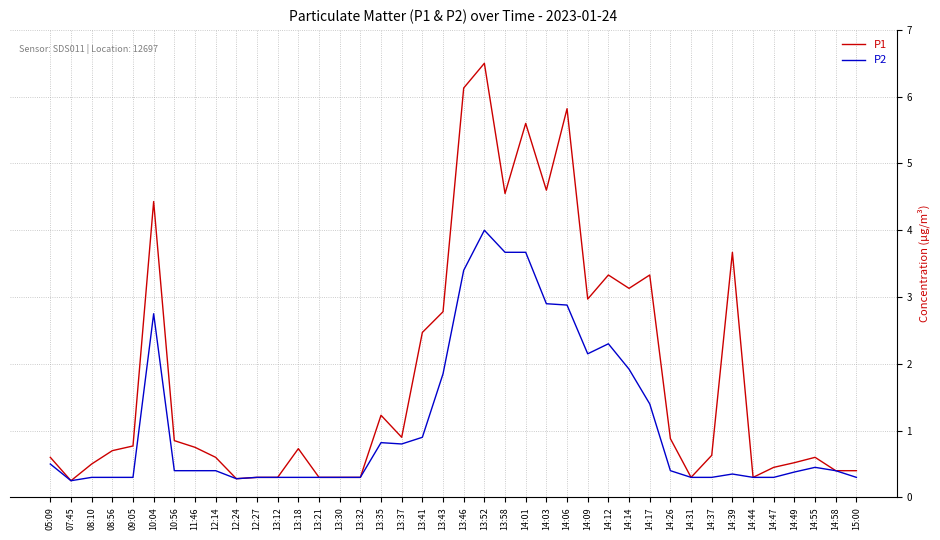

At which label does P2 reach its peak?

13:52